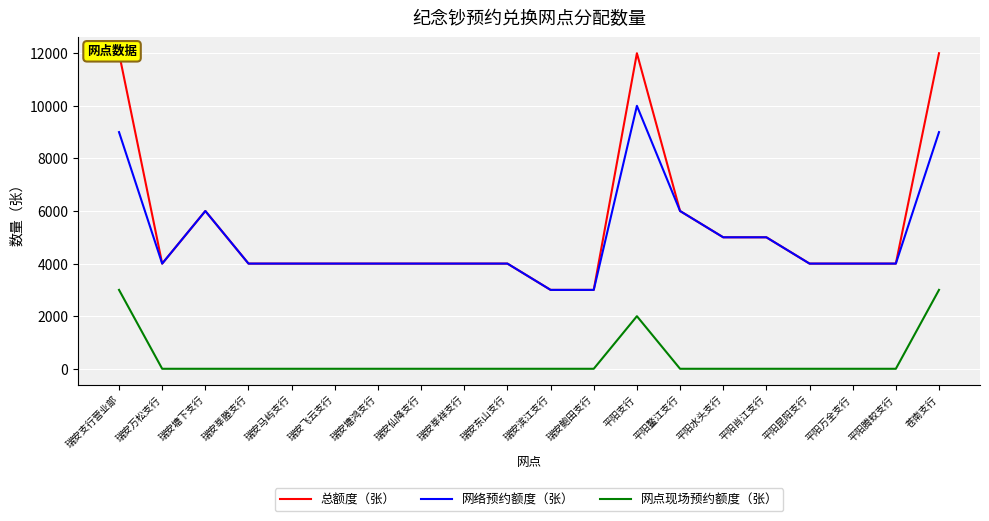

Rank the series by their maximum value, from lowest to highest.

网点现场预约额度（张）, 网络预约额度（张）, 总额度（张）